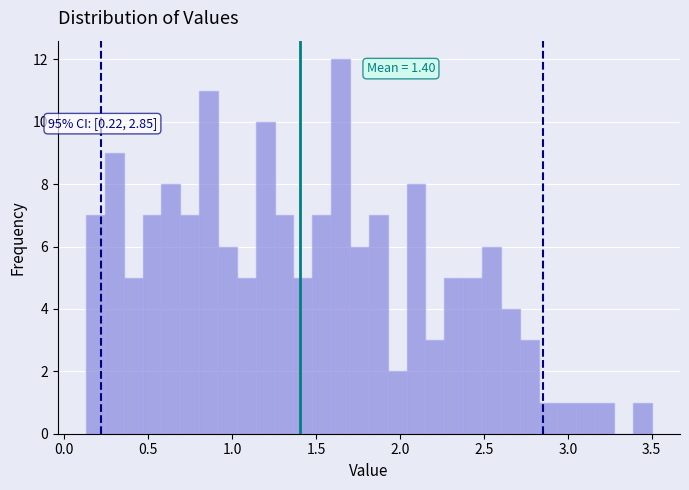

Read against the x-axis, roughly where is the centre of the tallest bar?

1.65